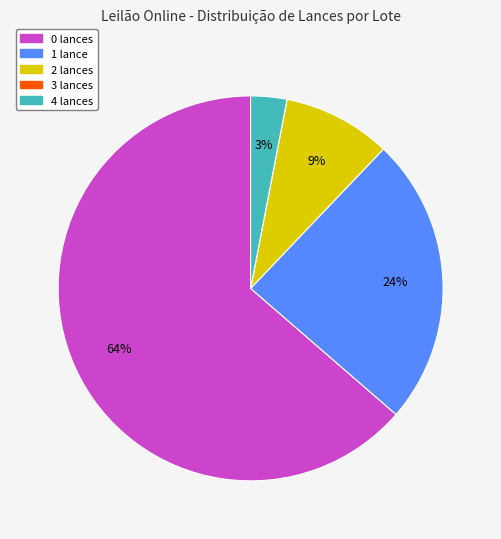

Between 4 lances and 2 lances, which is larger?

2 lances